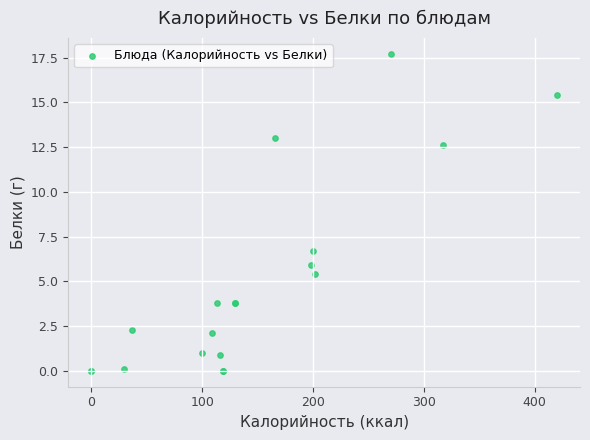

What Y value in the scatter plot is closest to 8?

6.7